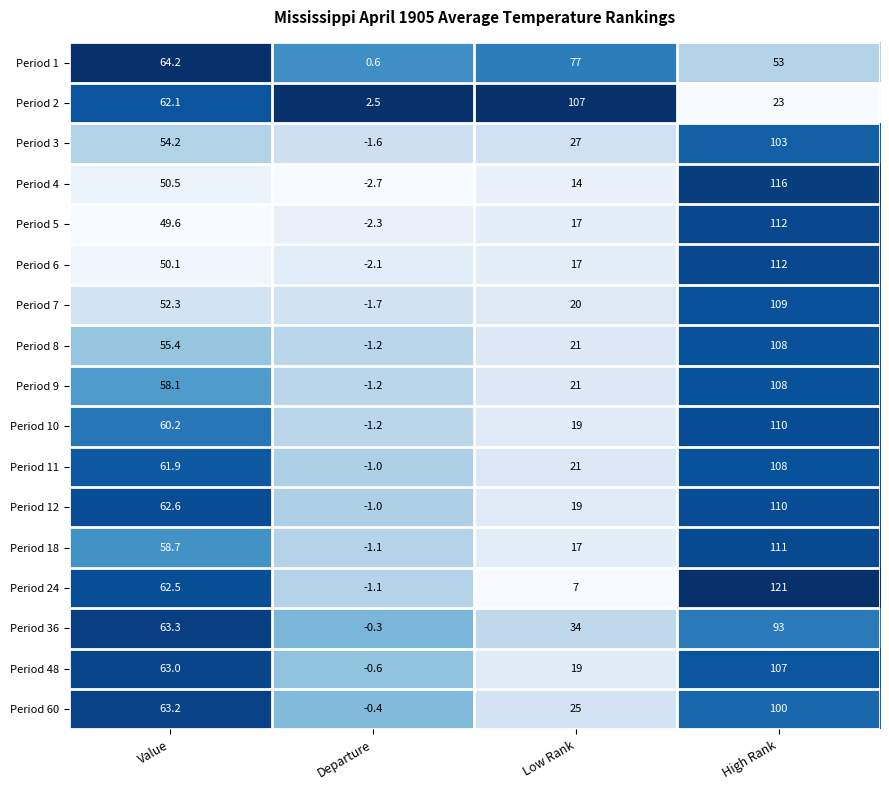

Which series changed the most between Value and Low Rank?

Period 24